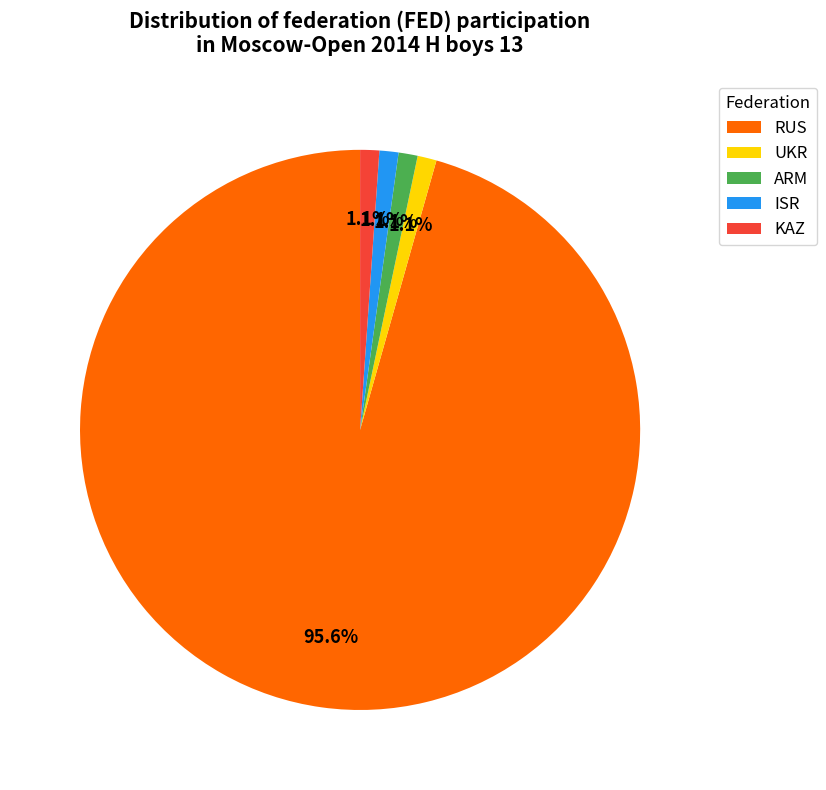

To the nearest percent, what percentage of the pie is UKR?

1%